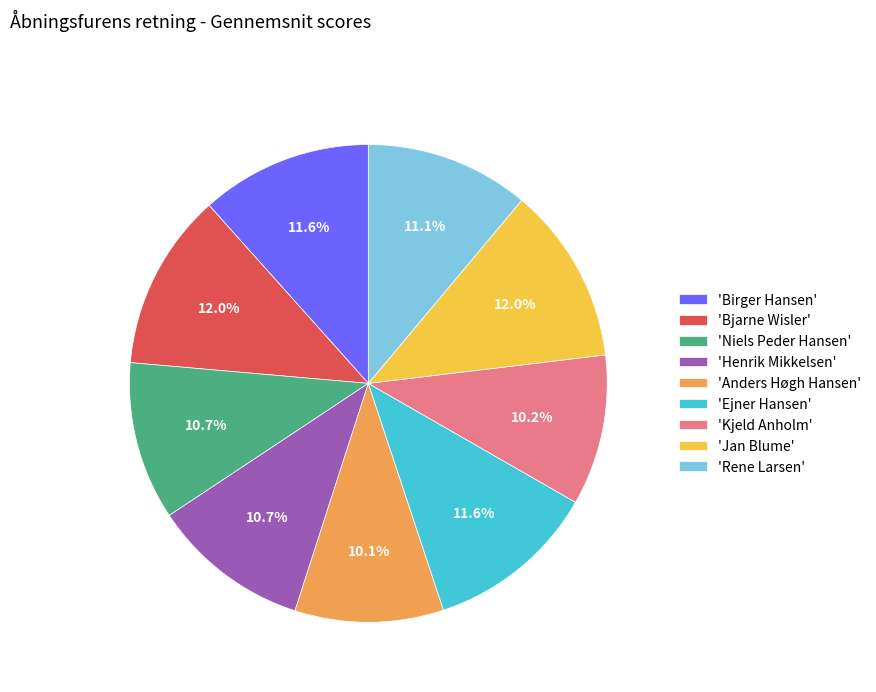

What is the total percentage of 'Anders Høgh Hansen' and 'Jan Blume'?

22.1%